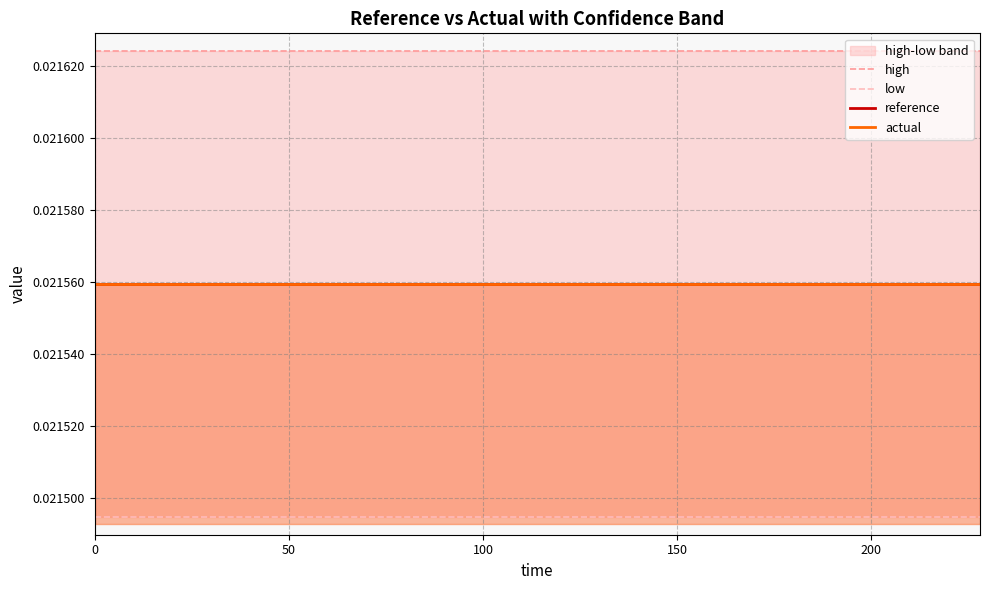

Which series has the largest range (max minus min)?

high